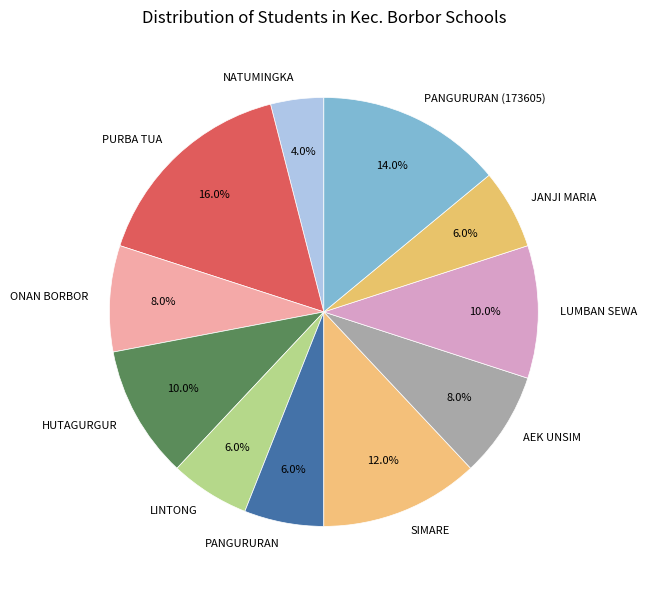

What is the total percentage of ONAN BORBOR and HUTAGURGUR?

18.0%